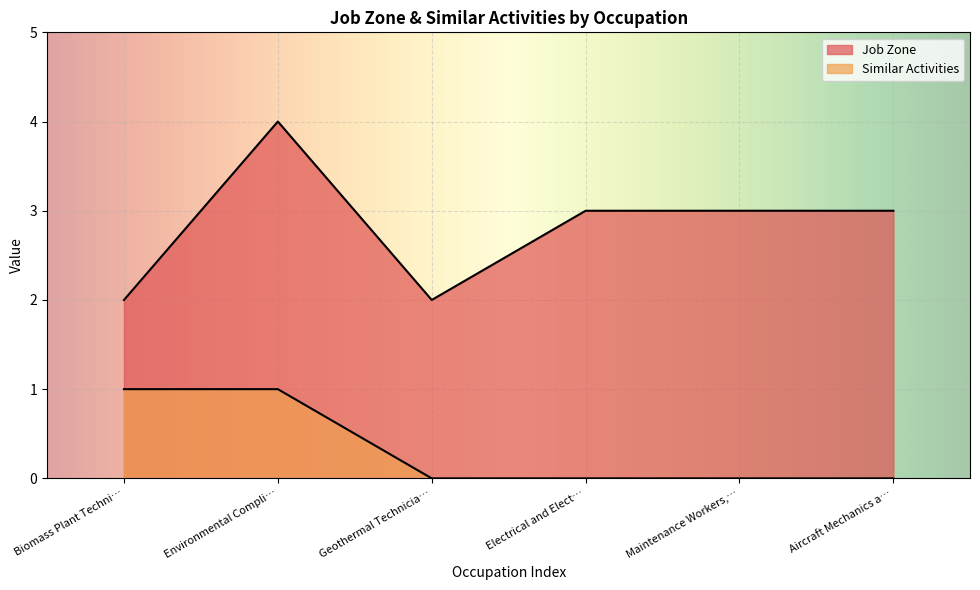

Which series has the largest total across all categories?

Job Zone